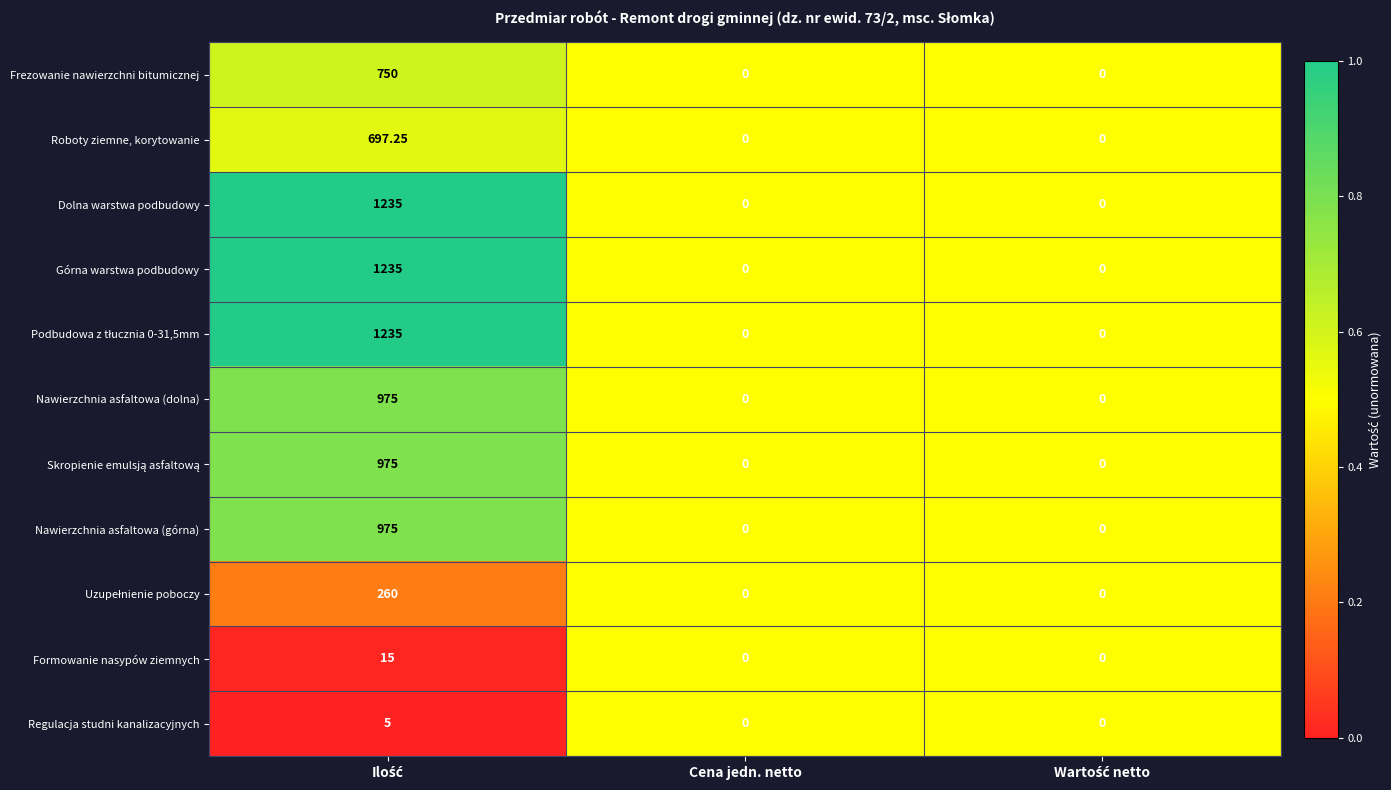

Count the number of data series in this chart.

11